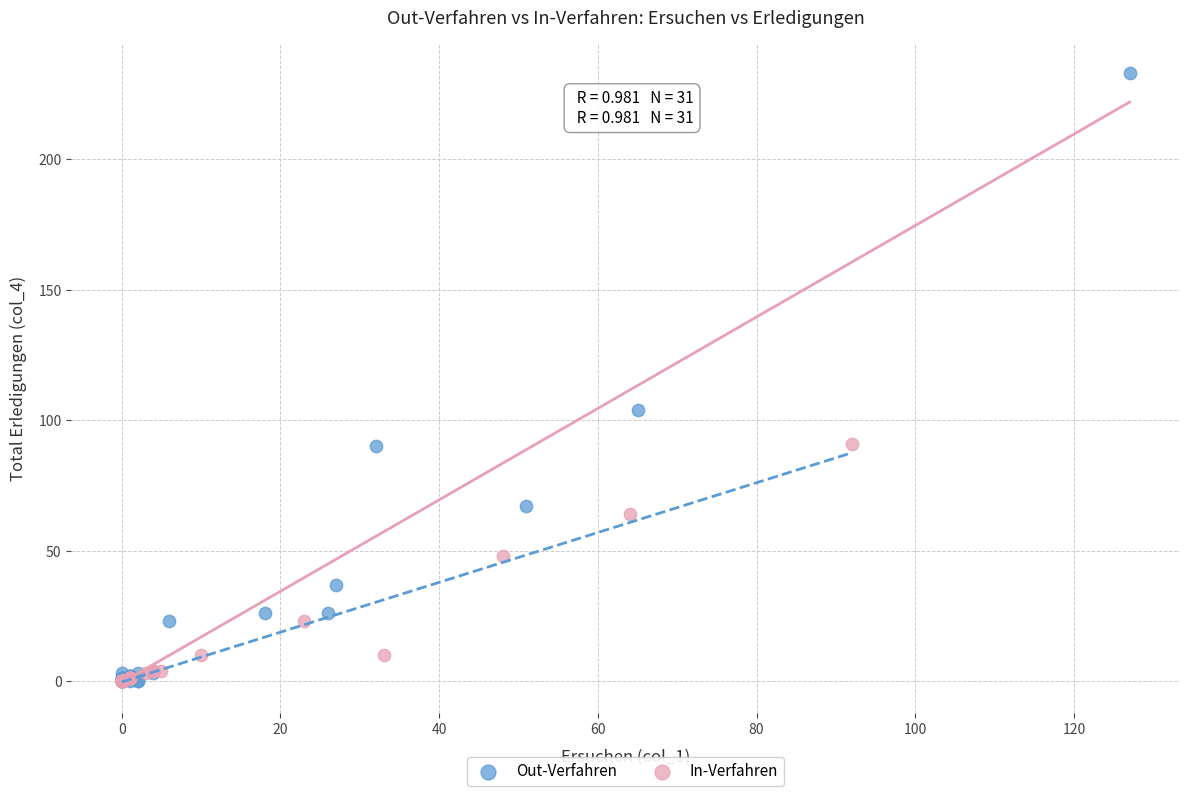

Which series has the widest spread of Y values?

Out-Verfahren